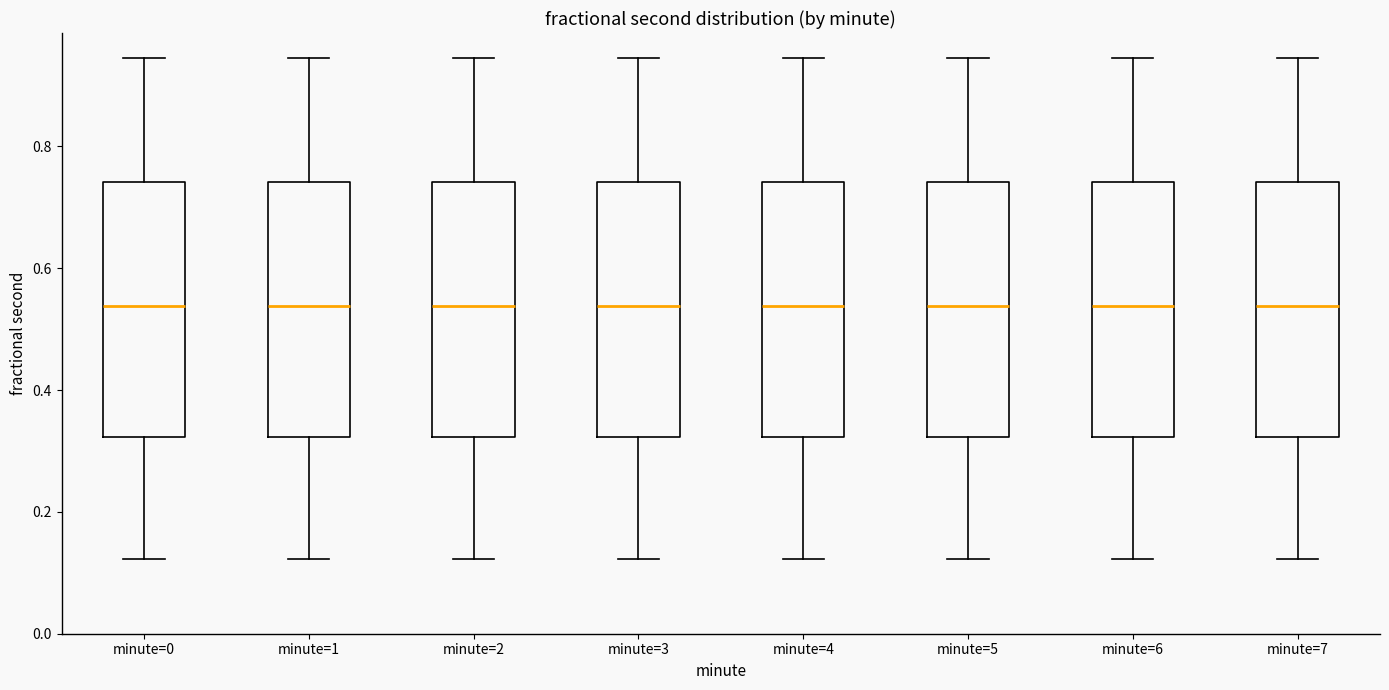

Reading left to right, read every box against the y-axis: the position of its median line, the range the box covers, and the ends of its whiskers. The values are not printed on the chart, so give them approximately, as read against the axis.

minute=0: median 0.54, box 0.32 to 0.74, whiskers 0.12 to 0.94
minute=1: median 0.54, box 0.32 to 0.74, whiskers 0.12 to 0.94
minute=2: median 0.54, box 0.32 to 0.74, whiskers 0.12 to 0.94
minute=3: median 0.54, box 0.32 to 0.74, whiskers 0.12 to 0.94
minute=4: median 0.54, box 0.32 to 0.74, whiskers 0.12 to 0.94
minute=5: median 0.54, box 0.32 to 0.74, whiskers 0.12 to 0.94
minute=6: median 0.54, box 0.32 to 0.74, whiskers 0.12 to 0.94
minute=7: median 0.54, box 0.32 to 0.74, whiskers 0.12 to 0.94